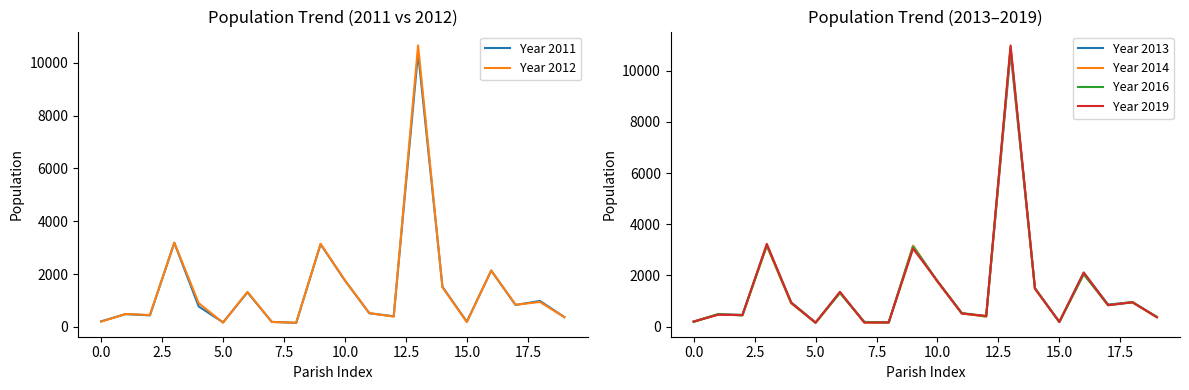

In Year 2011, how many points are higher than both neighbors (excluding endpoints)?

7